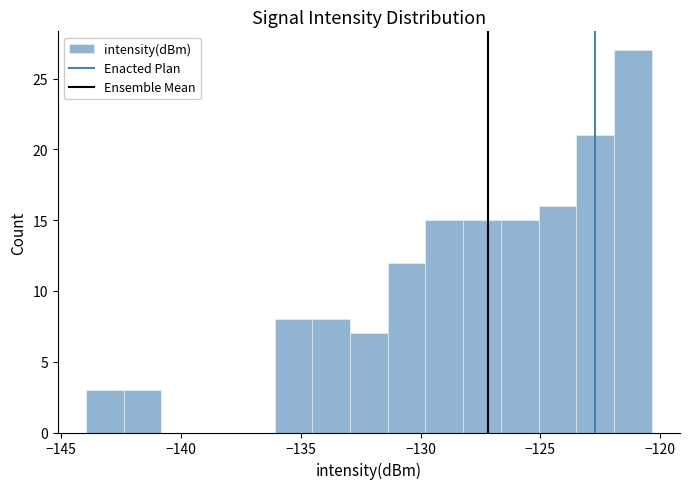

Read against the x-axis, roughly where is the centre of the tallest bar?

-121.0